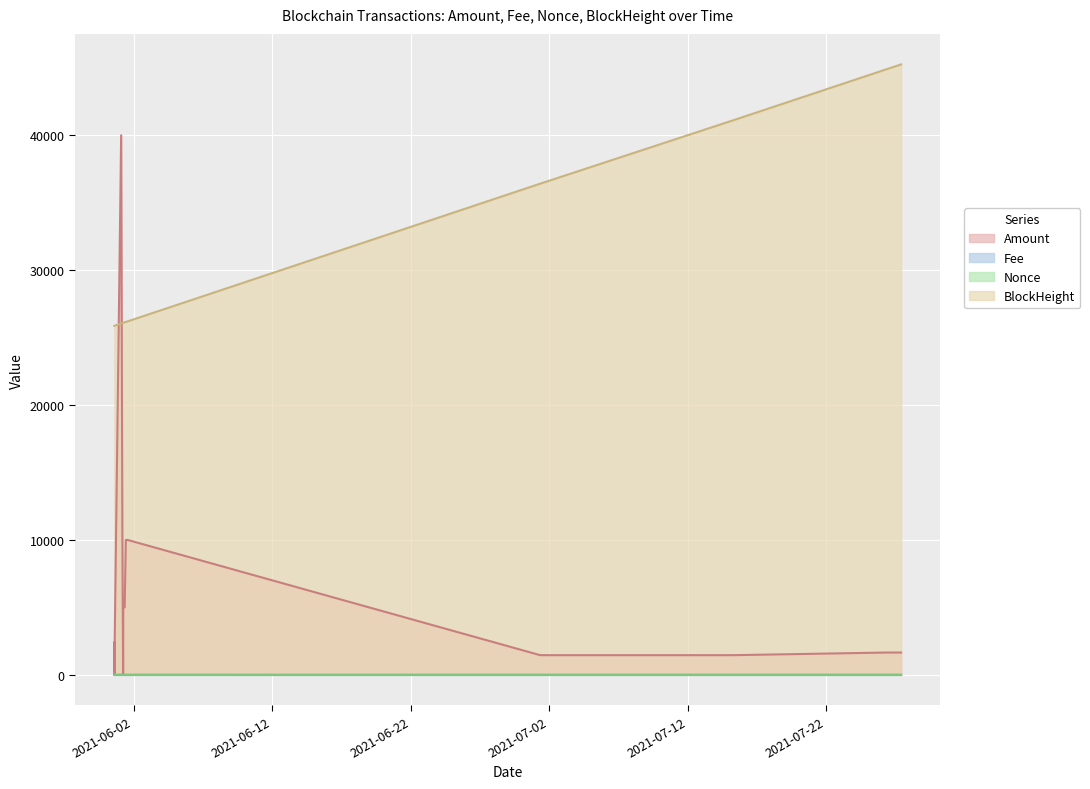

What position from the left is 2021-07-15 07:33?

13